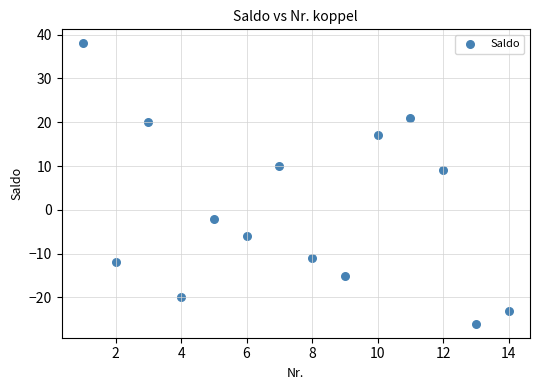

What is the range of Y values (max minus min)?

64